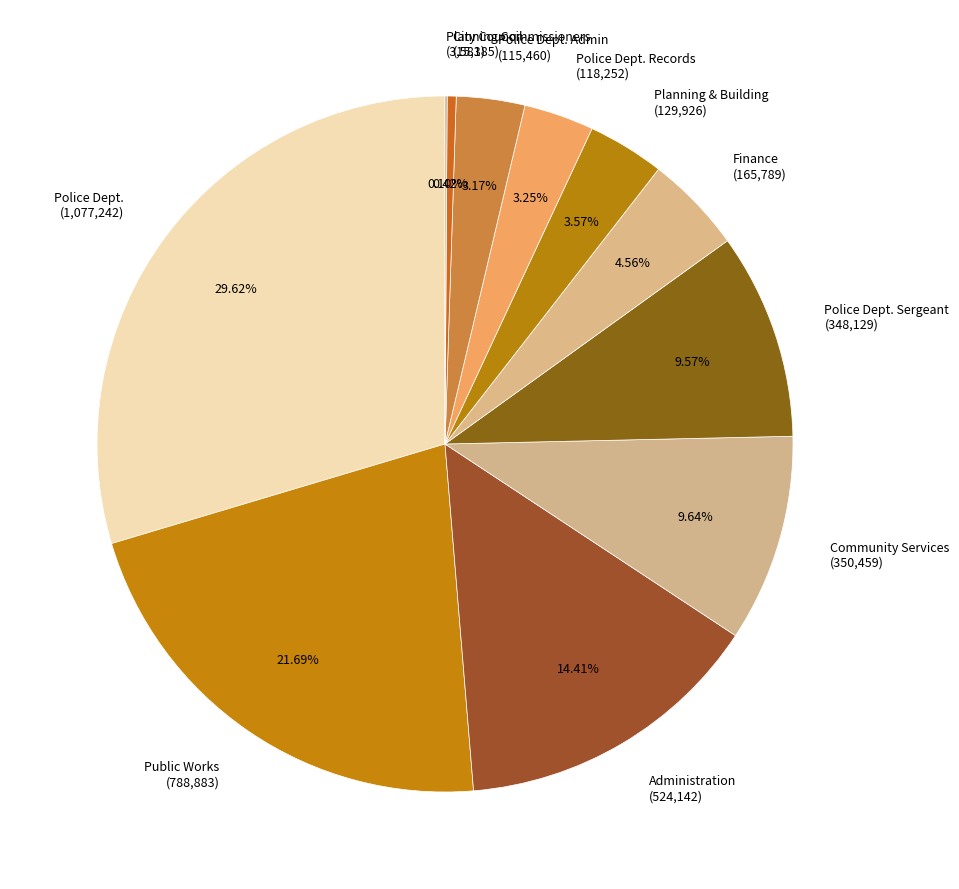

Do Police Dept. Records (118,252) and Police Dept. (1,077,242) together represent more than half of the pie?

No